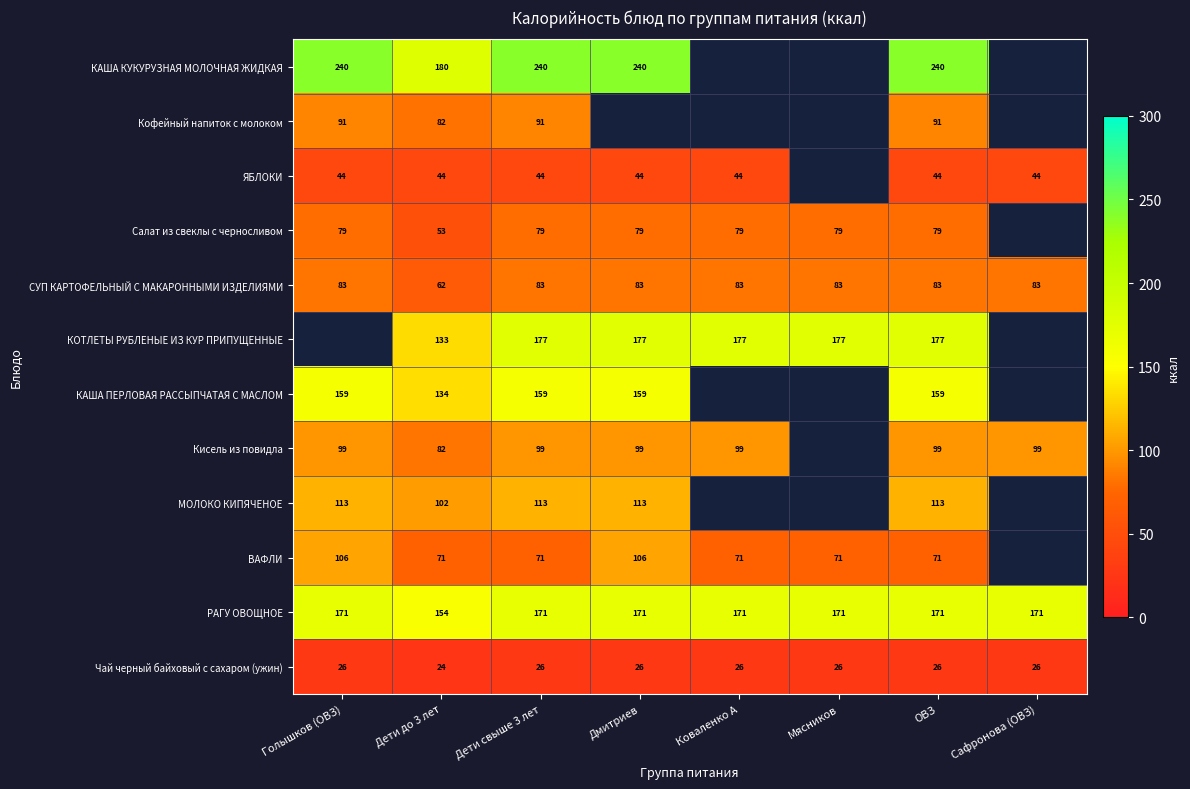

The value of КОТЛЕТЫ РУБЛЕНЫЕ ИЗ КУР ПРИПУЩЕННЫЕ at ОВЗ is 177.0. True or false?

True